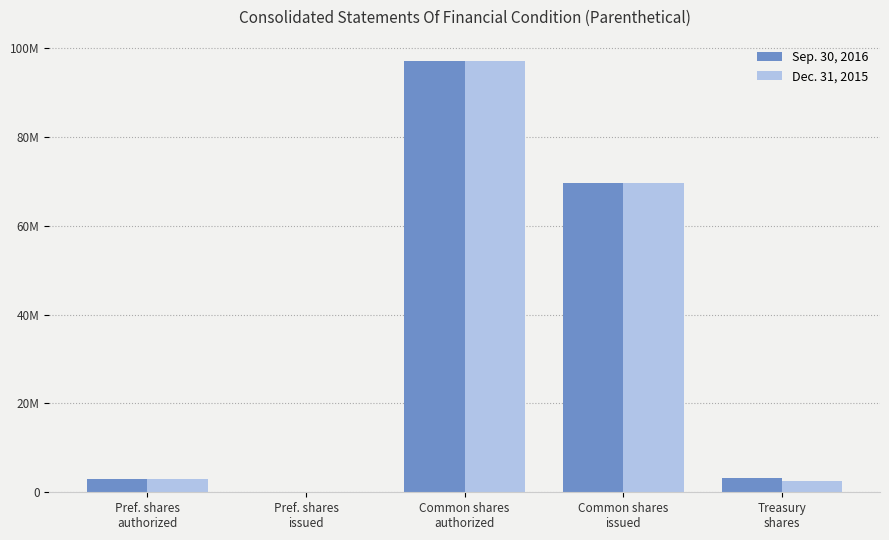

What is the label of the 3rd bar from the left?

Common shares
authorized